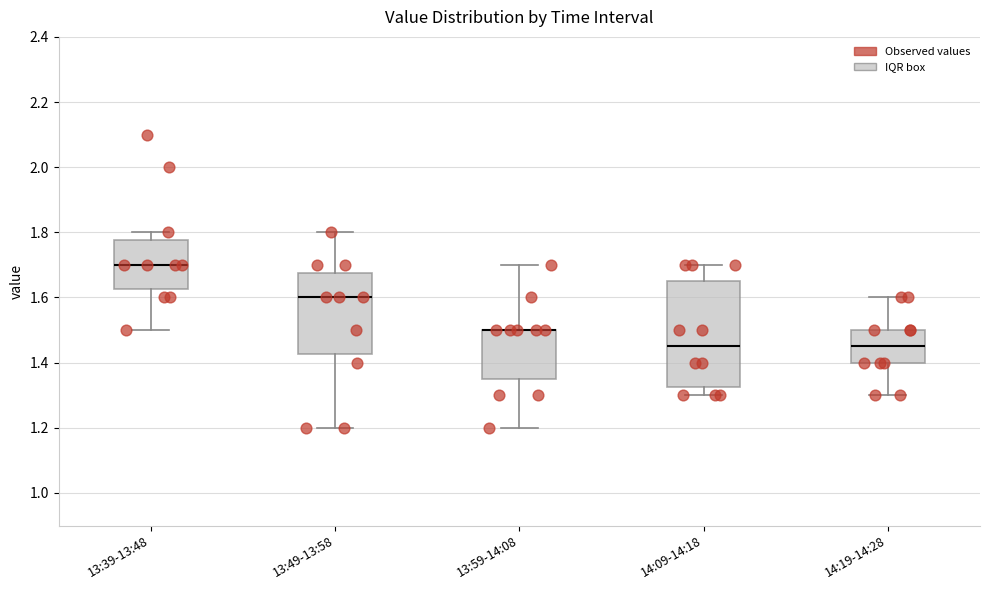

Reading left to right, read every box against the y-axis: the position of its median line, the range the box covers, and the ends of its whiskers. The values are not printed on the chart, so give them approximately, as read against the axis.

13:39-13:48: median 1.70, box 1.62 to 1.78, whiskers 1.50 to 1.80
13:49-13:58: median 1.60, box 1.42 to 1.68, whiskers 1.20 to 1.80
13:59-14:08: median 1.50 (drawn on the box's upper edge), box 1.36 to 1.50, whiskers 1.20 to 1.70
14:09-14:18: median 1.46, box 1.32 to 1.66, whiskers 1.30 to 1.70
14:19-14:28: median 1.46, box 1.40 to 1.50, whiskers 1.30 to 1.60